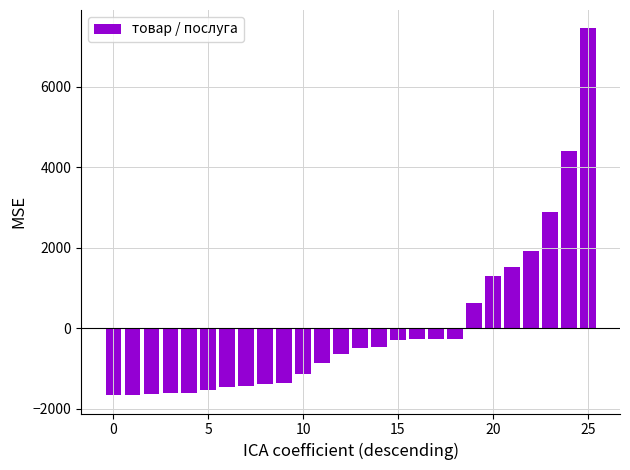

What is the value of the 22nd bar from the left?

1513.6